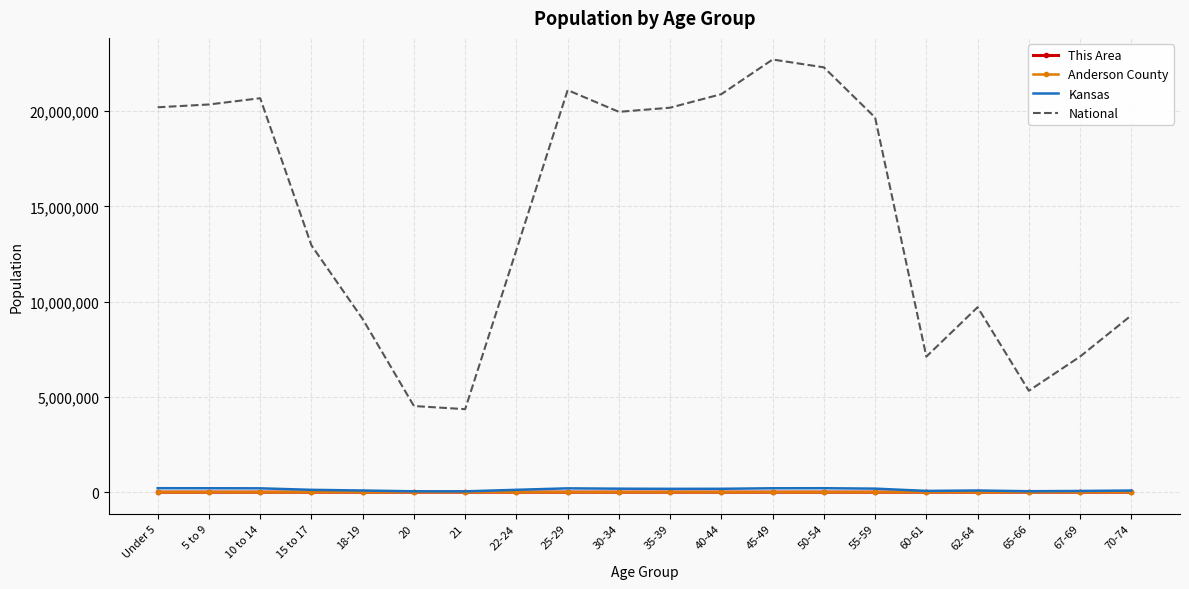

What is the average value of the This Area series?

13